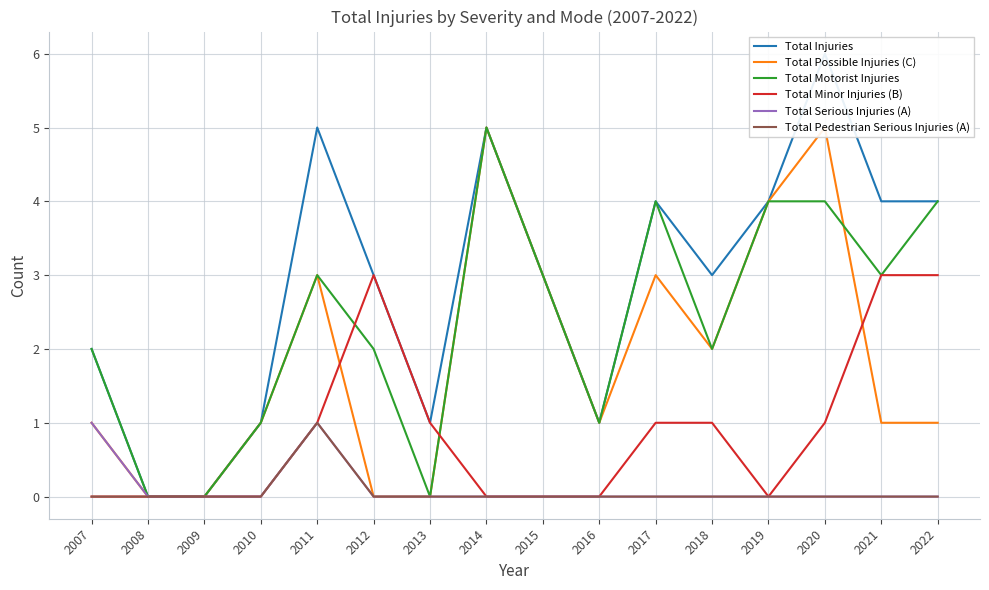

At which category does Total Injuries reach its first local valley?

2013